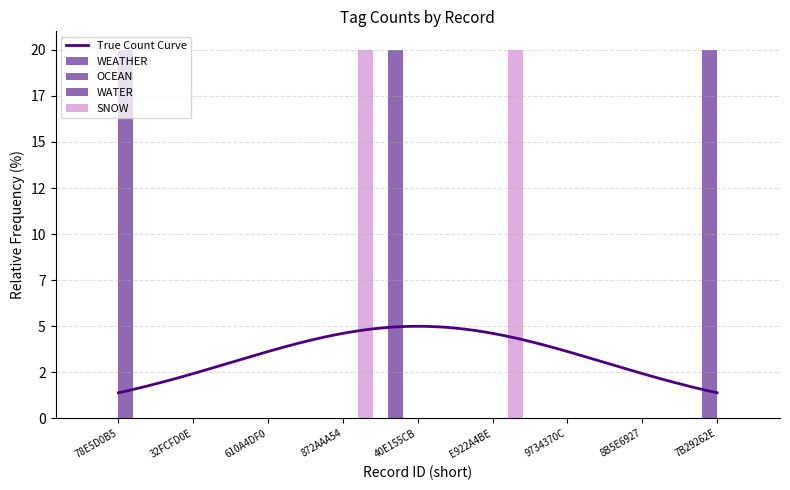

Reading left to right, extract all data points from this chart.

WEATHER: 78E5D0B5=0	32FCFD0E=0	610A4DF0=0	872AAA54=0	40E155CB=20	E922A4BE=0	9734370C=0	8B5E6927=0	7B29262E=0
OCEAN: 78E5D0B5=0	32FCFD0E=0	610A4DF0=0	872AAA54=0	40E155CB=0	E922A4BE=0	9734370C=0	8B5E6927=0	7B29262E=20
WATER: 78E5D0B5=20	32FCFD0E=0	610A4DF0=0	872AAA54=0	40E155CB=0	E922A4BE=0	9734370C=0	8B5E6927=0	7B29262E=0
SNOW: 78E5D0B5=0	32FCFD0E=0	610A4DF0=0	872AAA54=20	40E155CB=0	E922A4BE=20	9734370C=0	8B5E6927=0	7B29262E=0